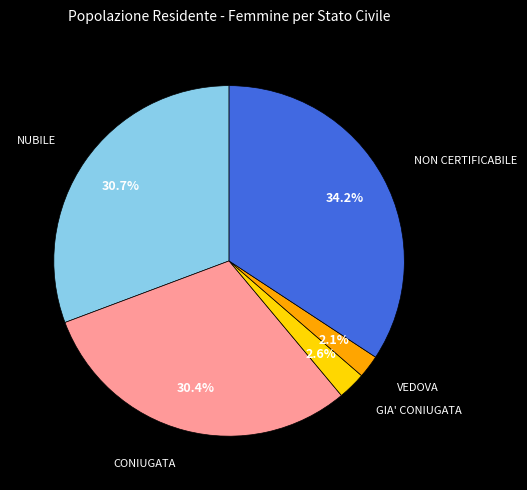

Do NON CERTIFICABILE and NUBILE together represent more than half of the pie?

Yes